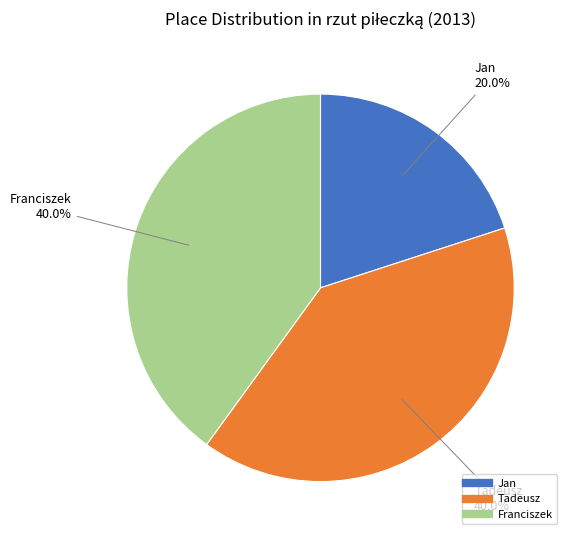

Is Jan the majority of the pie?

No